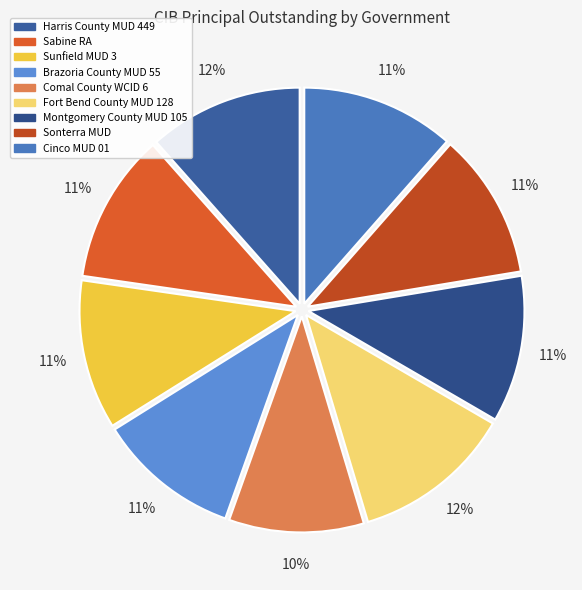

To the nearest percent, what is the difference between the largest and smallest slice percentages?

2%